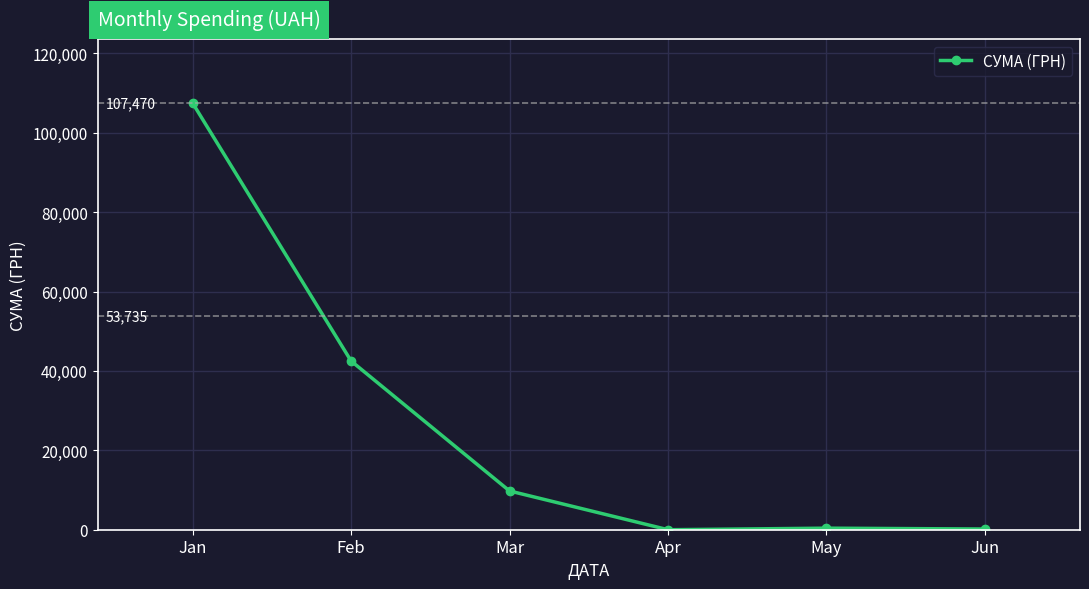

The chart shows a value of 176.6 at Jun. True or false?

True